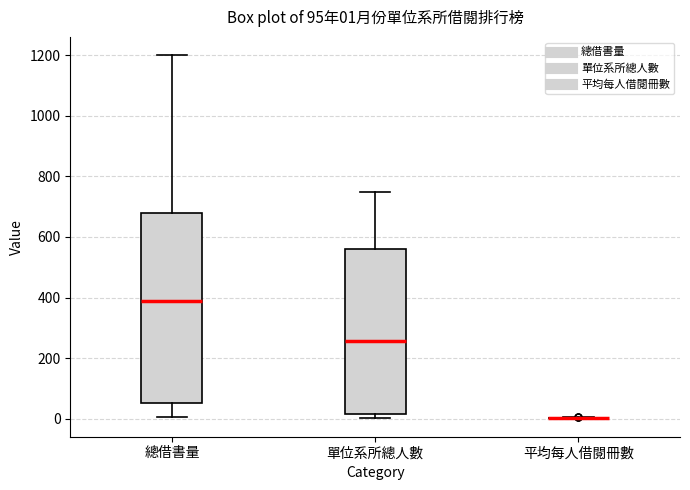

Comparing the boxes themselves (not the whiskers), which one is the tallest?

總借書量